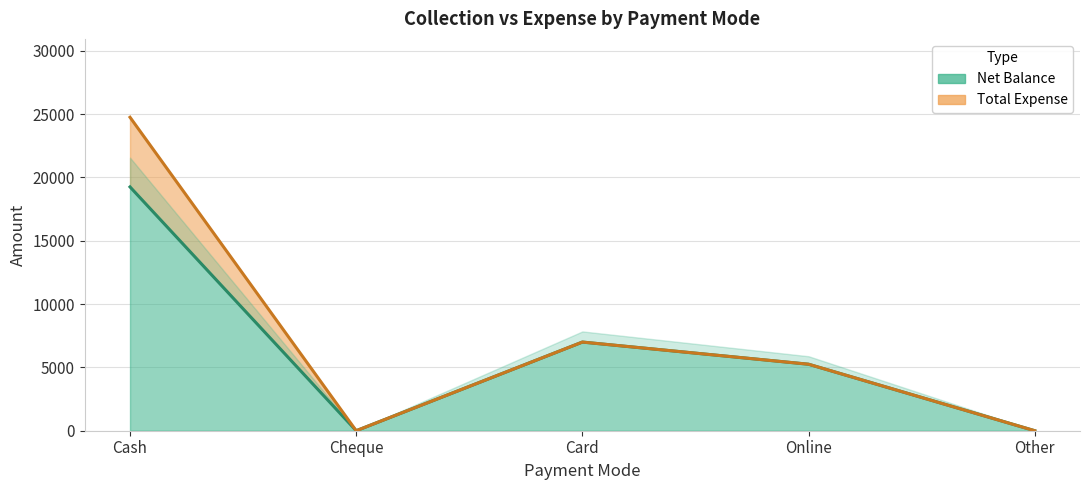

What is the sum of all values?

31500